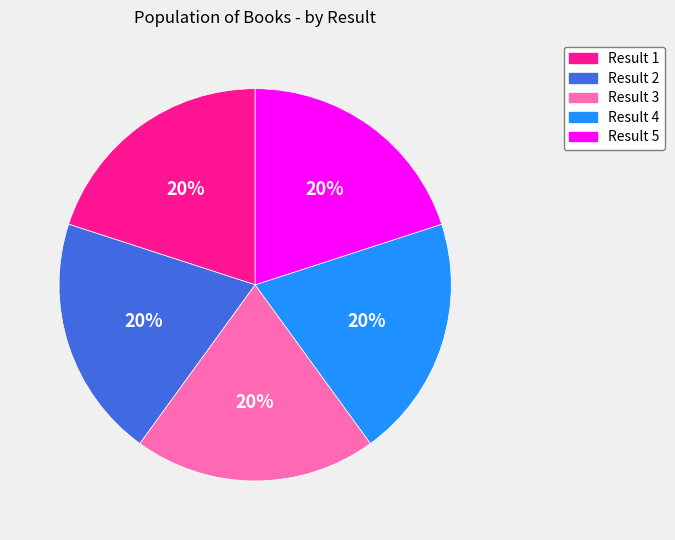

Is there a majority slice in this chart?

No